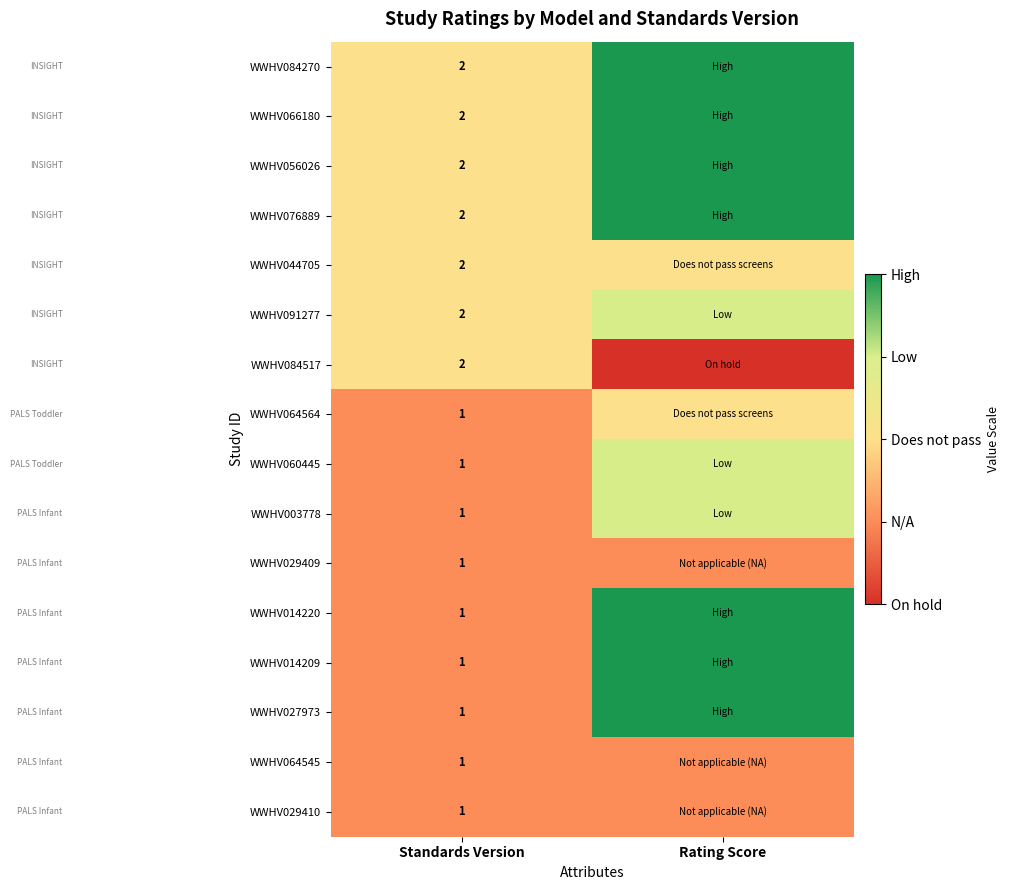

The value of WWHV084517 at Standards Version is 1. True or false?

False